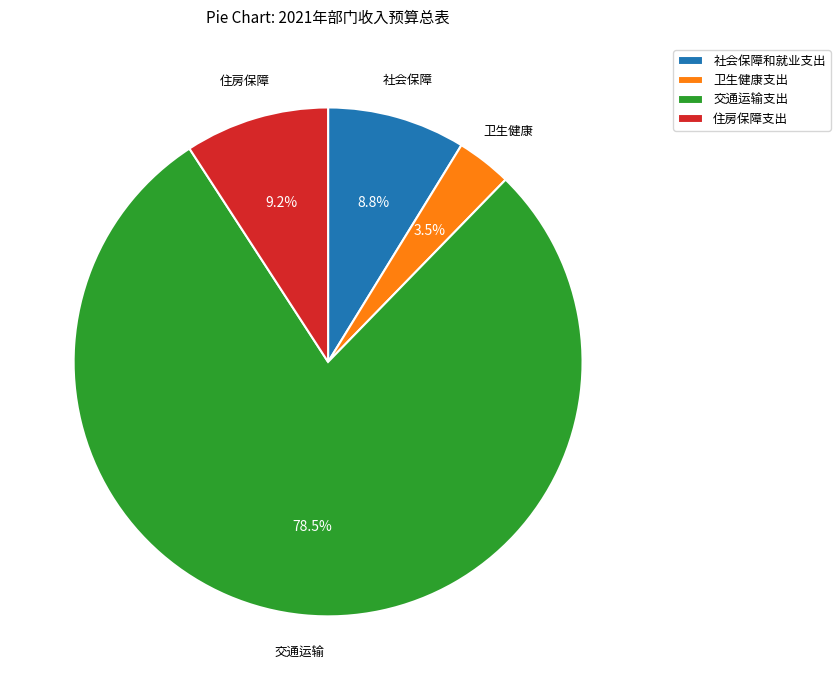

How many segments does this pie chart have?

4